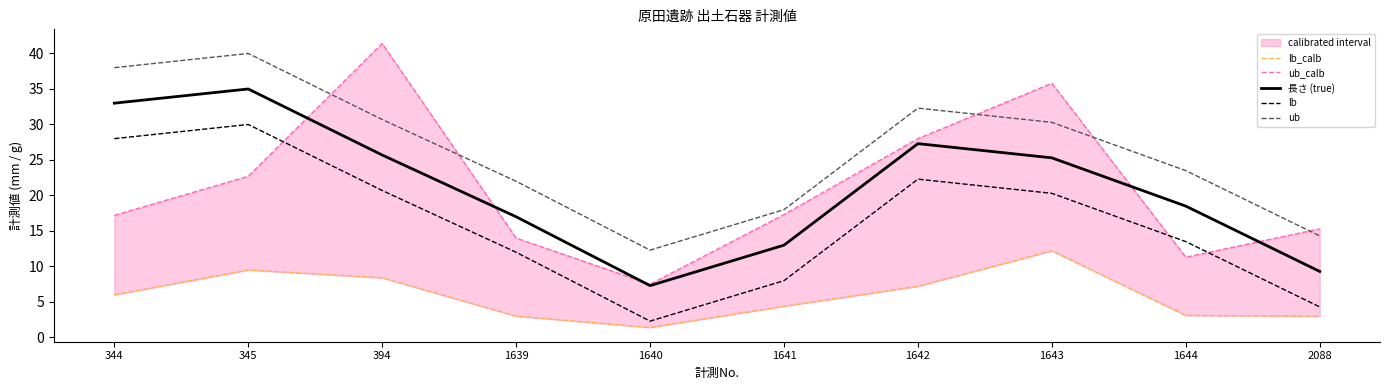

What is the highest value of the ub series?

40.0